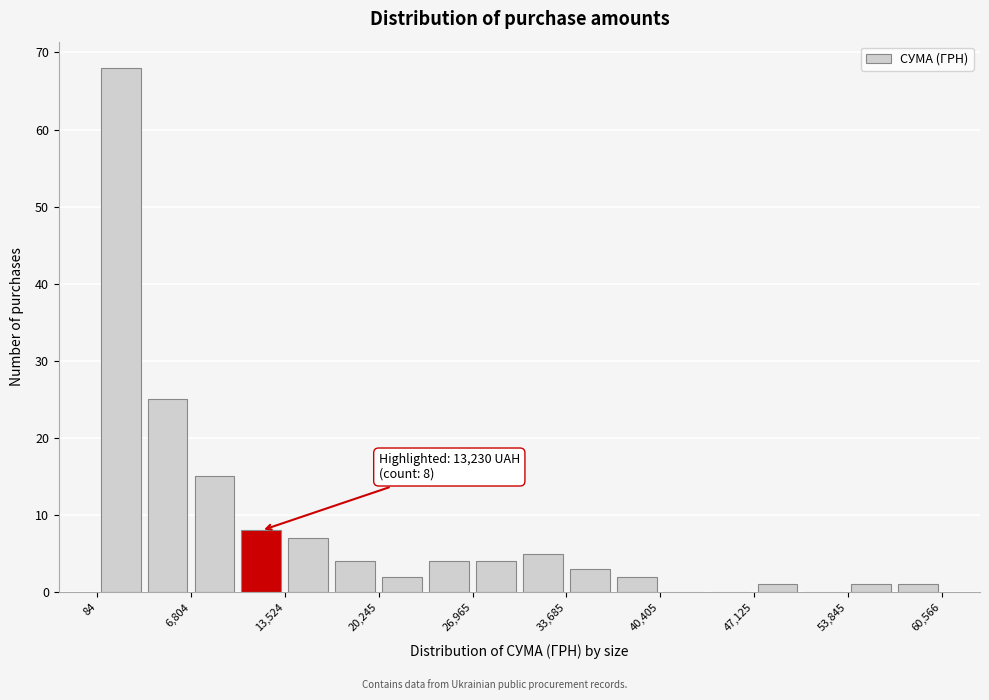

Read against the x-axis, roughly where is the centre of the tallest bar?

2000